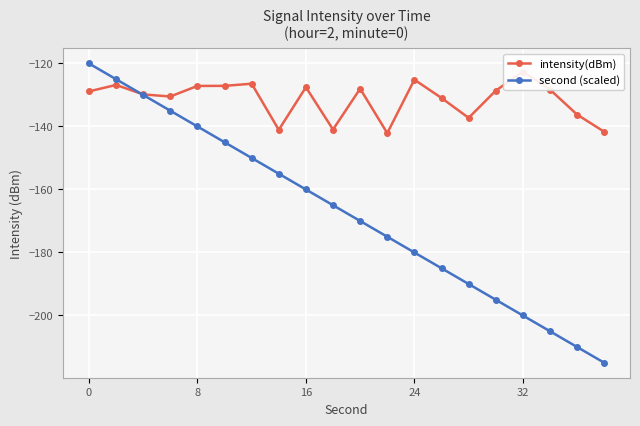

What is the minimum value shown in the chart?

-215.0